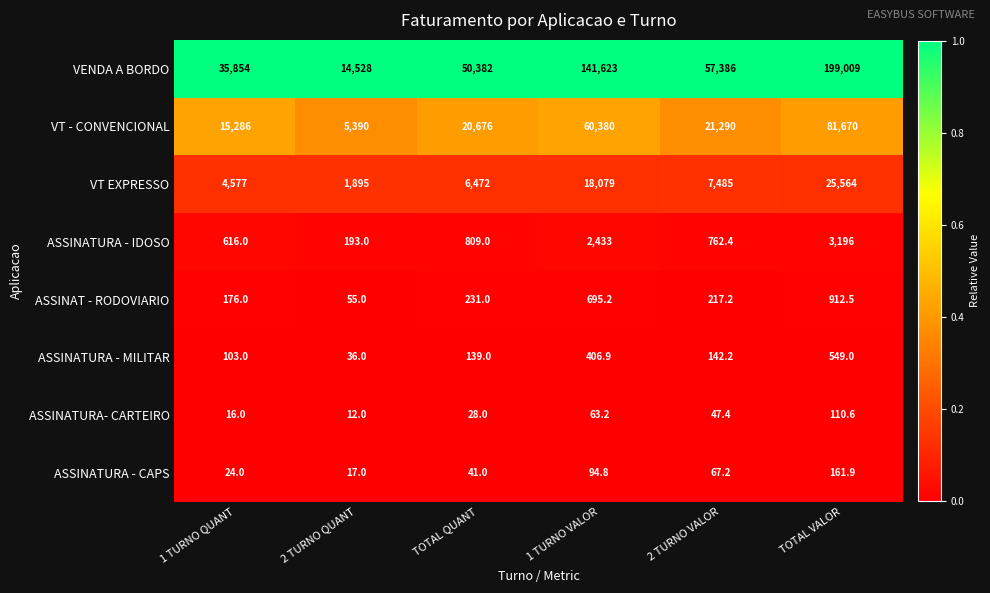

What is the difference between the ASSINATURA - CAPS values at 1 TURNO QUANT and TOTAL VALOR?

137.9